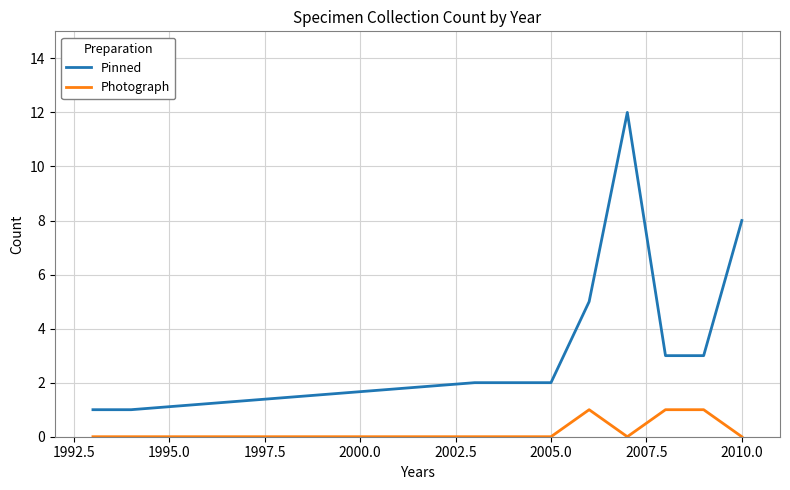

Count the Photograph values in the range 0 to 1.

9